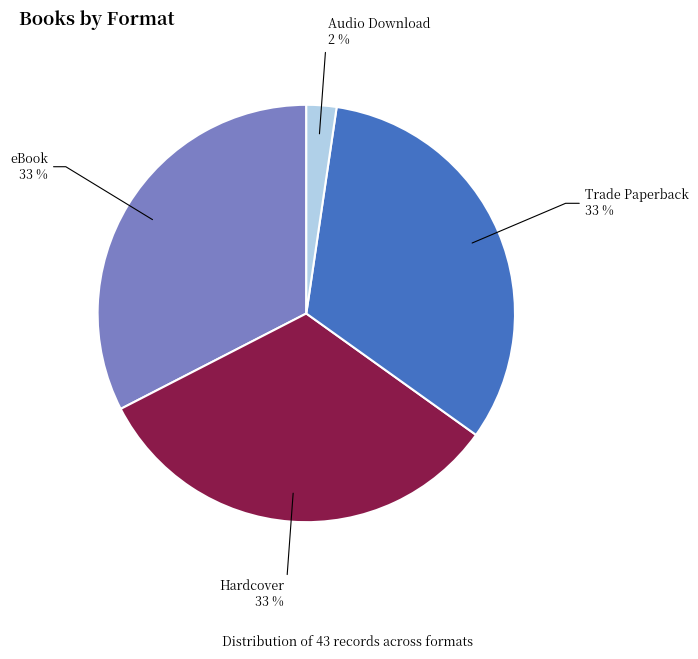

Does any single category account for the majority?

No